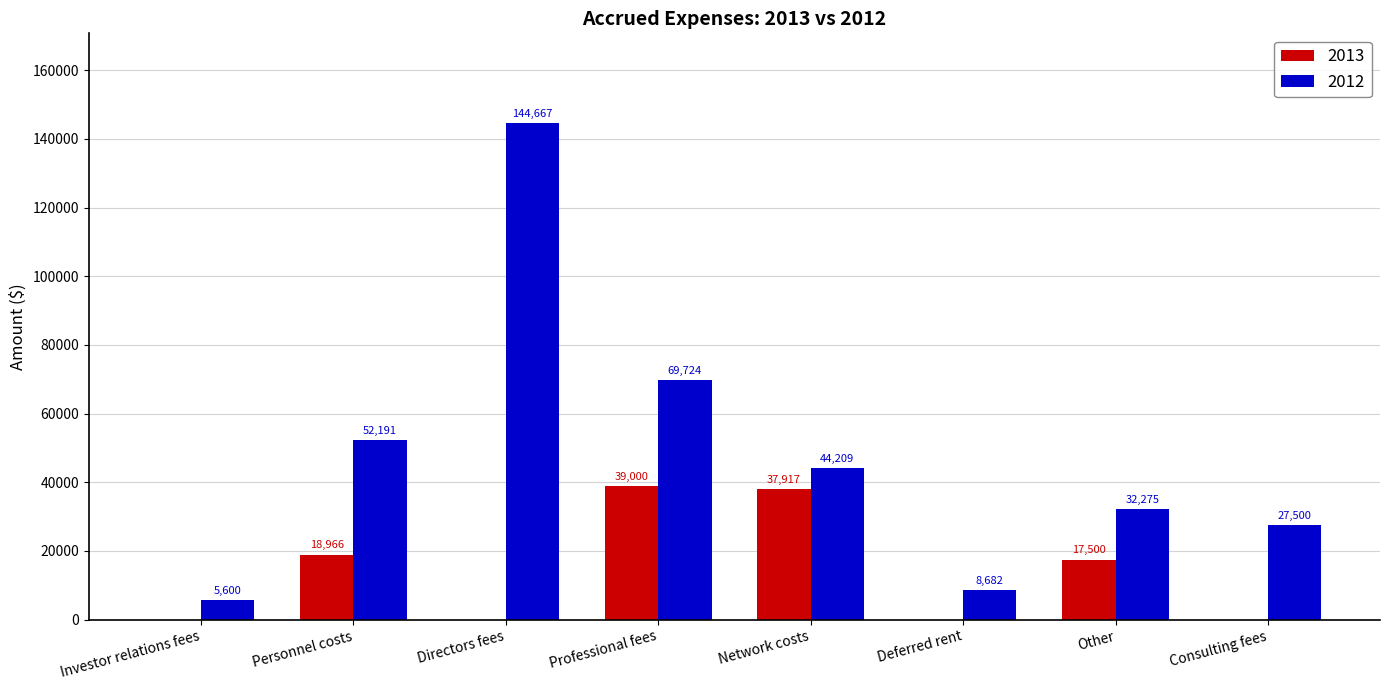

How many groups of bars are there?

8